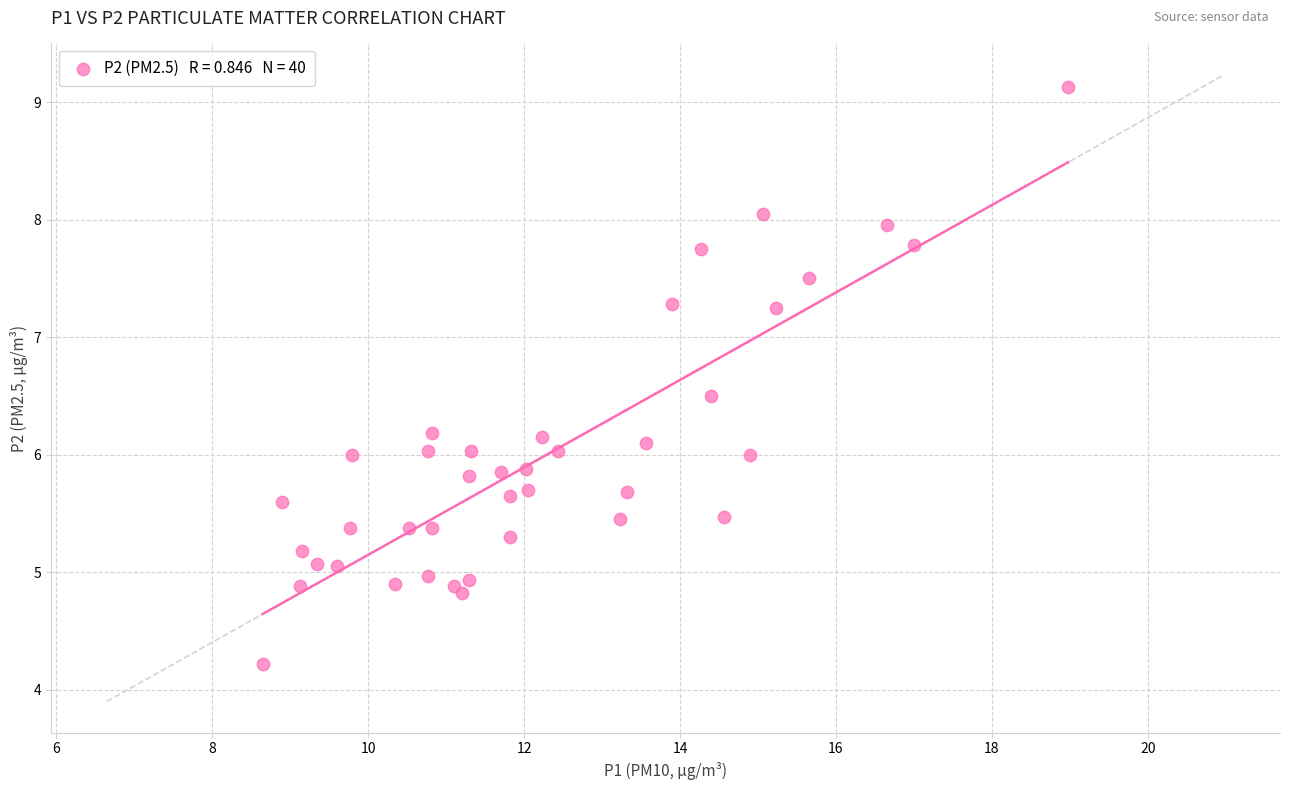

What is the range of X values (max minus min)?

10.3